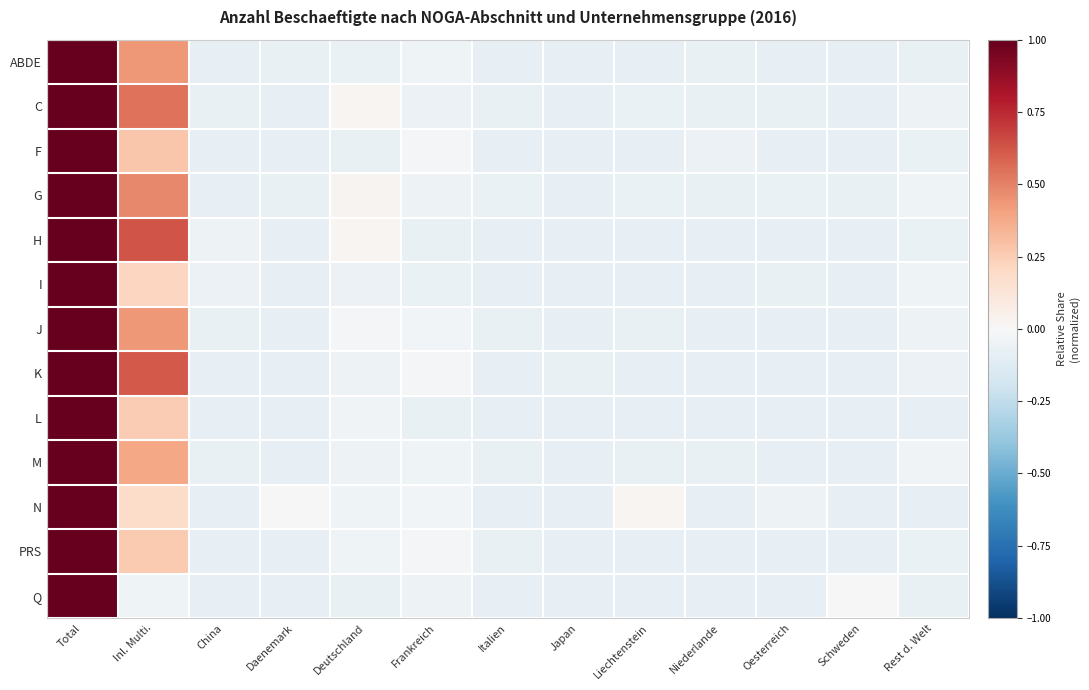

Reading right to left, transcribe all the data shown in this chart.

ABDE: Rest d. Welt=-0.1	Schweden=-0.1	Oesterreich=-0.1	Niederlande=-0.1	Liechtenstein=-0.1	Japan=-0.1	Italien=-0.1	Frankreich=-0.0	Deutschland=-0.1	Daenemark=-0.1	China=-0.1	Inl. Multi.=0.4	Total=1.0
C: Rest d. Welt=-0.0	Schweden=-0.1	Oesterreich=-0.1	Niederlande=-0.1	Liechtenstein=-0.1	Japan=-0.1	Italien=-0.1	Frankreich=-0.1	Deutschland=0.0	Daenemark=-0.1	China=-0.1	Inl. Multi.=0.5	Total=1.0
F: Rest d. Welt=-0.1	Schweden=-0.1	Oesterreich=-0.1	Niederlande=-0.1	Liechtenstein=-0.1	Japan=-0.1	Italien=-0.1	Frankreich=-0.0	Deutschland=-0.1	Daenemark=-0.1	China=-0.1	Inl. Multi.=0.3	Total=1.0
G: Rest d. Welt=-0.0	Schweden=-0.1	Oesterreich=-0.1	Niederlande=-0.1	Liechtenstein=-0.1	Japan=-0.1	Italien=-0.1	Frankreich=-0.0	Deutschland=0.0	Daenemark=-0.1	China=-0.1	Inl. Multi.=0.5	Total=1.0
H: Rest d. Welt=-0.1	Schweden=-0.1	Oesterreich=-0.1	Niederlande=-0.1	Liechtenstein=-0.1	Japan=-0.1	Italien=-0.1	Frankreich=-0.1	Deutschland=0.0	Daenemark=-0.1	China=-0.1	Inl. Multi.=0.6	Total=1.0
I: Rest d. Welt=-0.0	Schweden=-0.1	Oesterreich=-0.1	Niederlande=-0.1	Liechtenstein=-0.1	Japan=-0.1	Italien=-0.1	Frankreich=-0.1	Deutschland=-0.1	Daenemark=-0.1	China=-0.1	Inl. Multi.=0.2	Total=1.0
J: Rest d. Welt=-0.1	Schweden=-0.1	Oesterreich=-0.1	Niederlande=-0.1	Liechtenstein=-0.1	Japan=-0.1	Italien=-0.1	Frankreich=-0.0	Deutschland=-0.0	Daenemark=-0.1	China=-0.1	Inl. Multi.=0.4	Total=1.0
K: Rest d. Welt=-0.1	Schweden=-0.1	Oesterreich=-0.1	Niederlande=-0.1	Liechtenstein=-0.1	Japan=-0.1	Italien=-0.1	Frankreich=-0.0	Deutschland=-0.1	Daenemark=-0.1	China=-0.1	Inl. Multi.=0.6	Total=1.0
L: Rest d. Welt=-0.1	Schweden=-0.1	Oesterreich=-0.1	Niederlande=-0.1	Liechtenstein=-0.1	Japan=-0.1	Italien=-0.1	Frankreich=-0.1	Deutschland=-0.0	Daenemark=-0.1	China=-0.1	Inl. Multi.=0.3	Total=1.0
M: Rest d. Welt=-0.0	Schweden=-0.1	Oesterreich=-0.1	Niederlande=-0.1	Liechtenstein=-0.1	Japan=-0.1	Italien=-0.1	Frankreich=-0.0	Deutschland=-0.1	Daenemark=-0.1	China=-0.1	Inl. Multi.=0.4	Total=1.0
N: Rest d. Welt=-0.1	Schweden=-0.1	Oesterreich=-0.0	Niederlande=-0.1	Liechtenstein=0.0	Japan=-0.1	Italien=-0.1	Frankreich=-0.0	Deutschland=-0.0	Daenemark=0.0	China=-0.1	Inl. Multi.=0.2	Total=1.0
PRS: Rest d. Welt=-0.1	Schweden=-0.1	Oesterreich=-0.1	Niederlande=-0.1	Liechtenstein=-0.1	Japan=-0.1	Italien=-0.1	Frankreich=-0.0	Deutschland=-0.0	Daenemark=-0.1	China=-0.1	Inl. Multi.=0.3	Total=1.0
Q: Rest d. Welt=-0.1	Schweden=0.0	Oesterreich=-0.1	Niederlande=-0.1	Liechtenstein=-0.1	Japan=-0.1	Italien=-0.1	Frankreich=-0.1	Deutschland=-0.1	Daenemark=-0.1	China=-0.1	Inl. Multi.=-0.0	Total=1.0